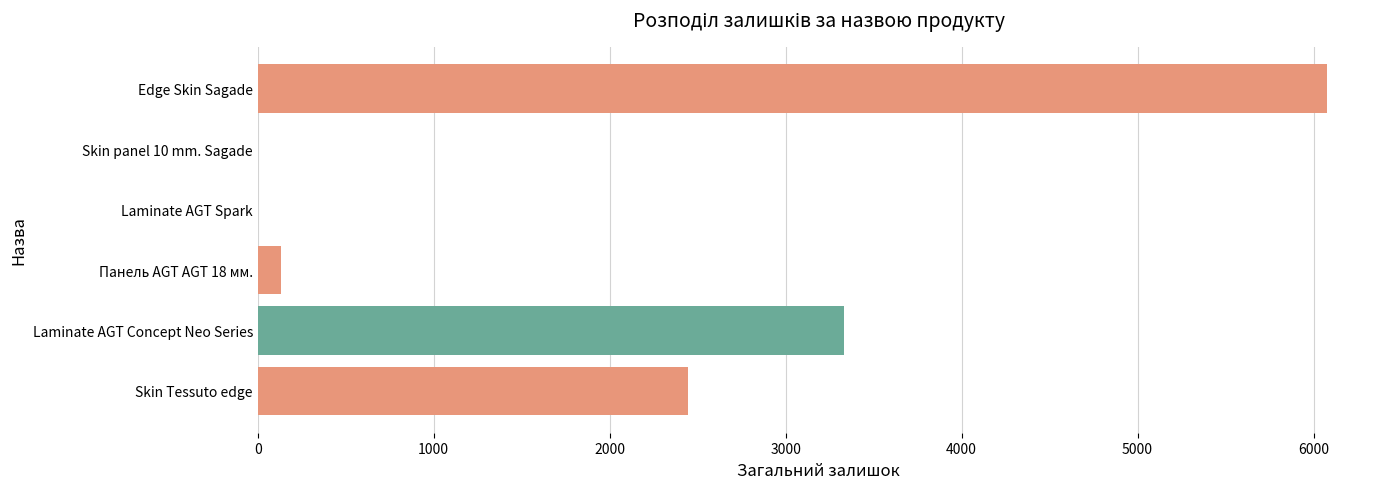

The value at Laminate AGT Concept Neo Series is 3329. True or false?

True